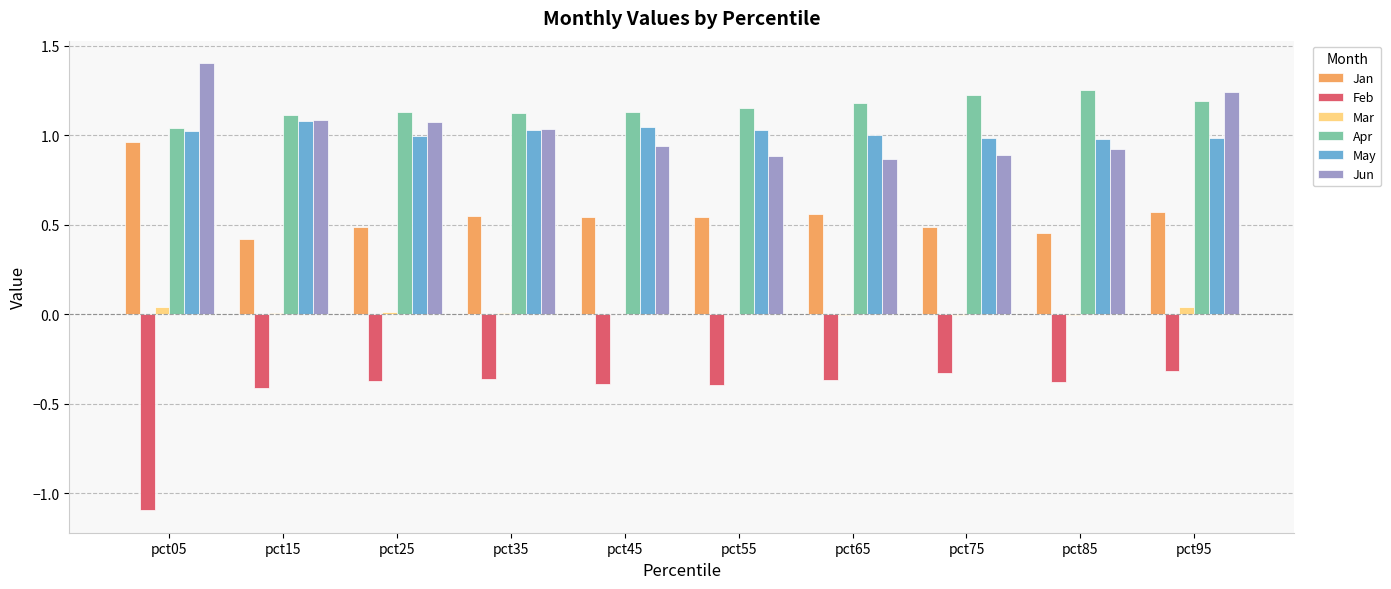

What is the highest value of the Jun series?

1.4